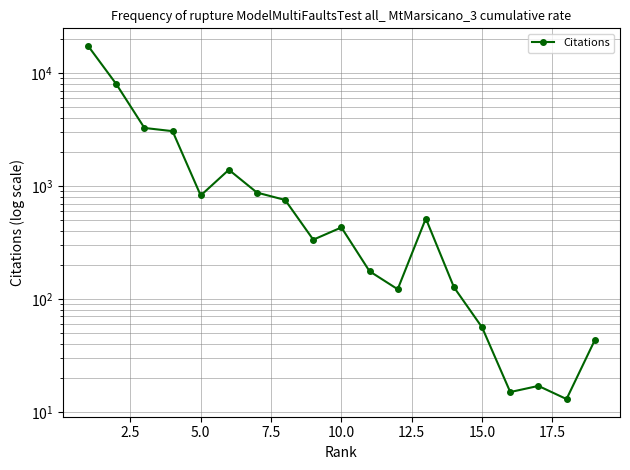

Approximately how many times larger is the value at 7.5 compared to 5.0?

0.9